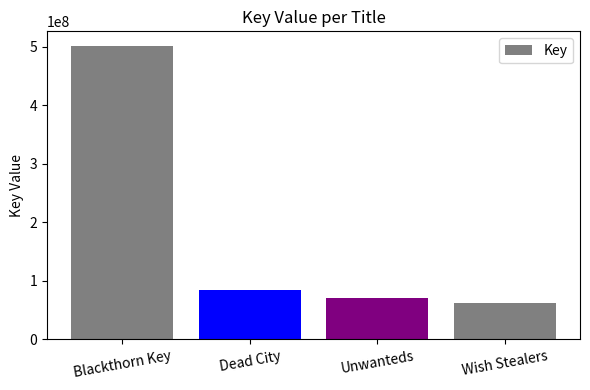

What is the smallest value displayed?

61885071